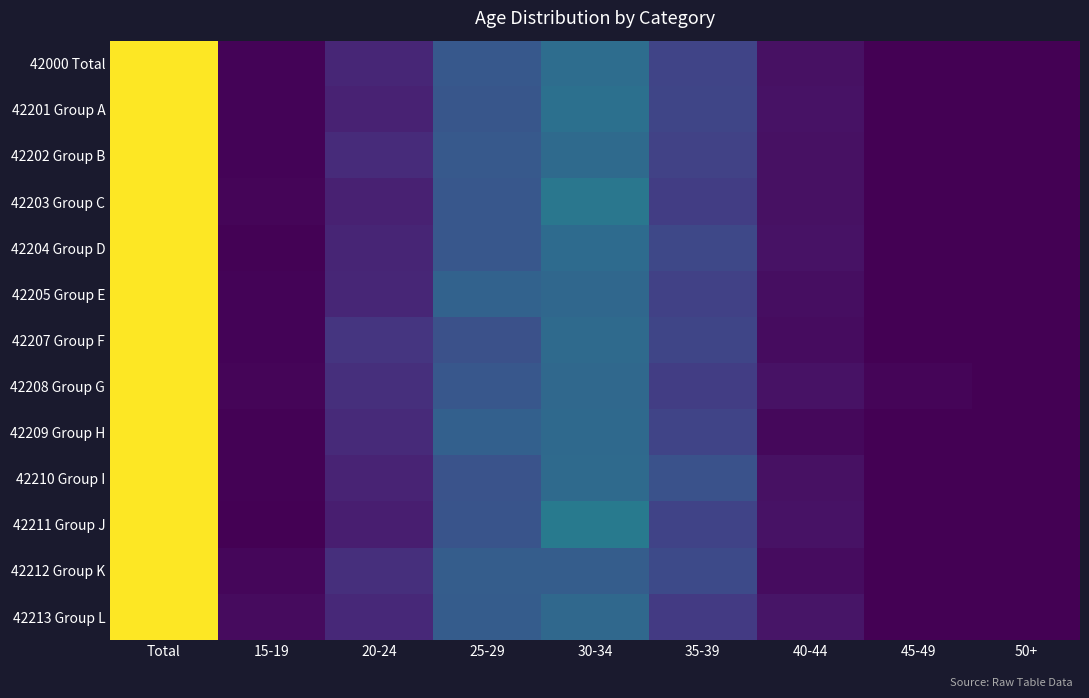

Which series changed the most between 15-19 and 20-24?

42207 Group F